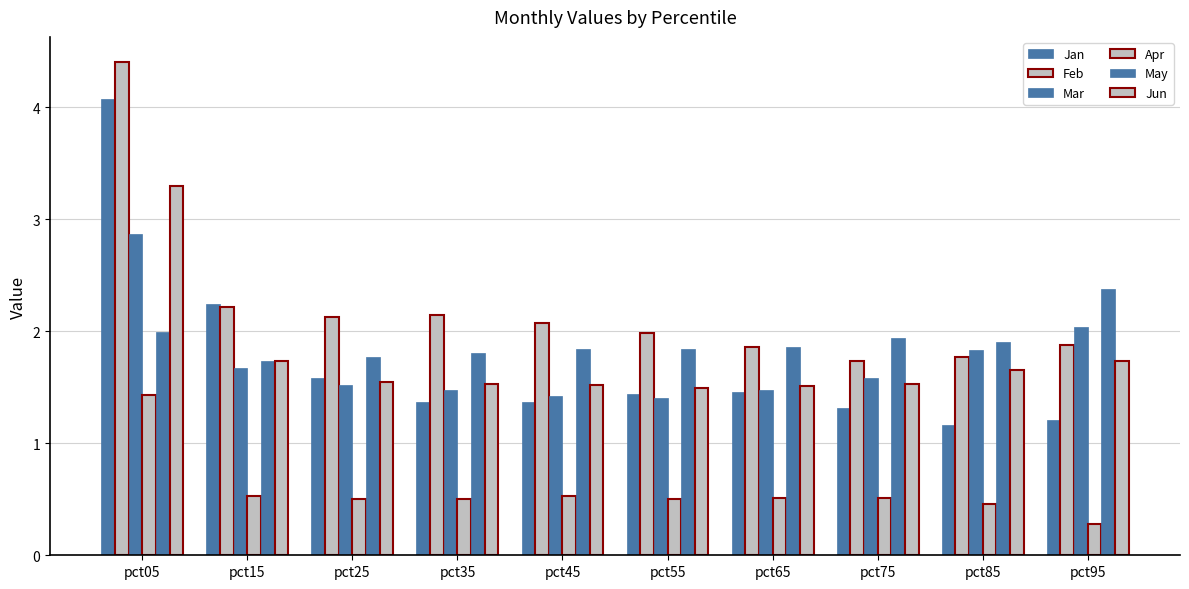

Is it true that Mar equals 1.3 at pct95?

False